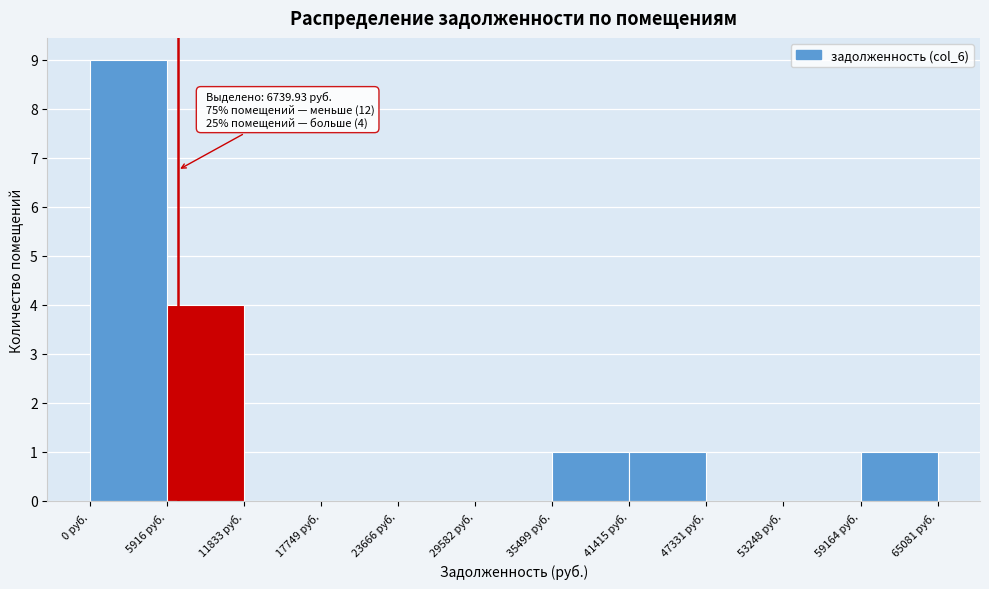

Which range on the x-axis has the tallest bar?

0 to 6000